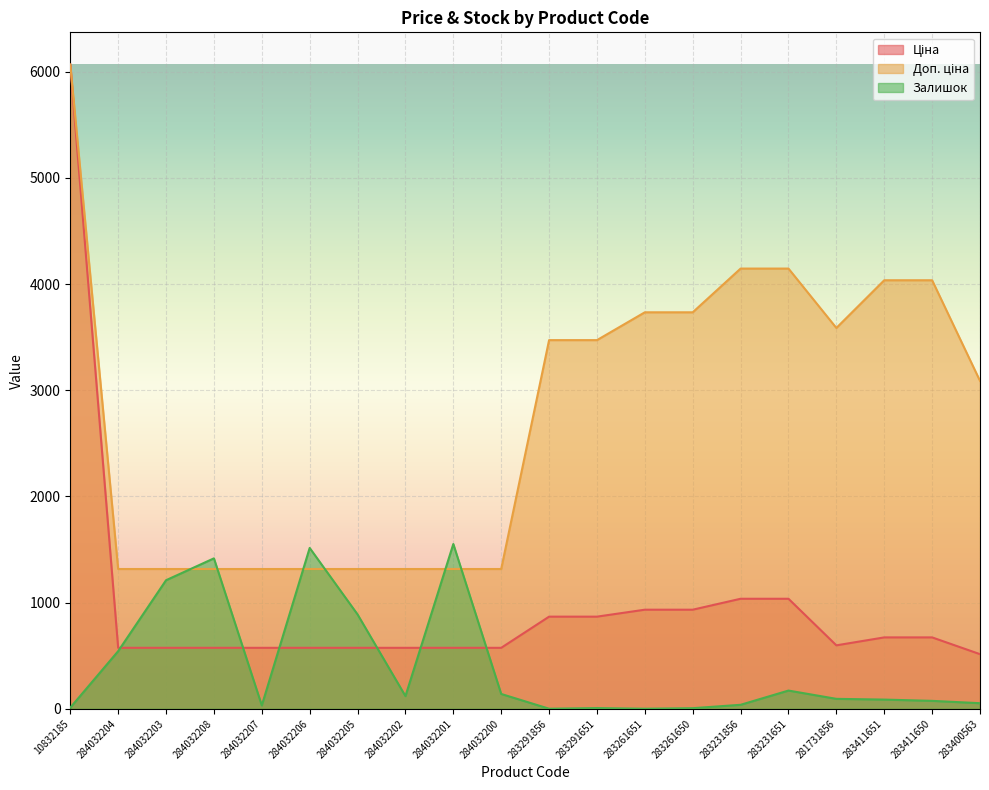

Where is the first local minimum for Залишок?

284032207